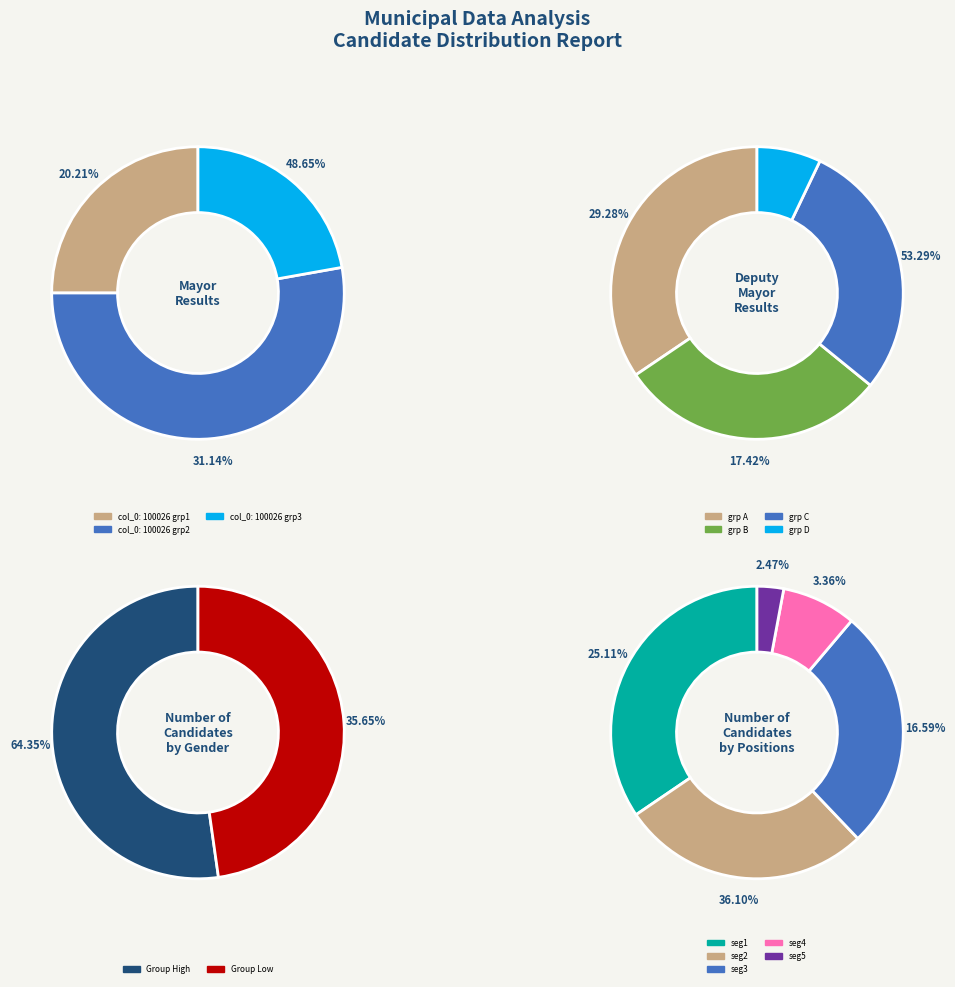

What percentage is the 13 slice, to the nearest percent?

7%